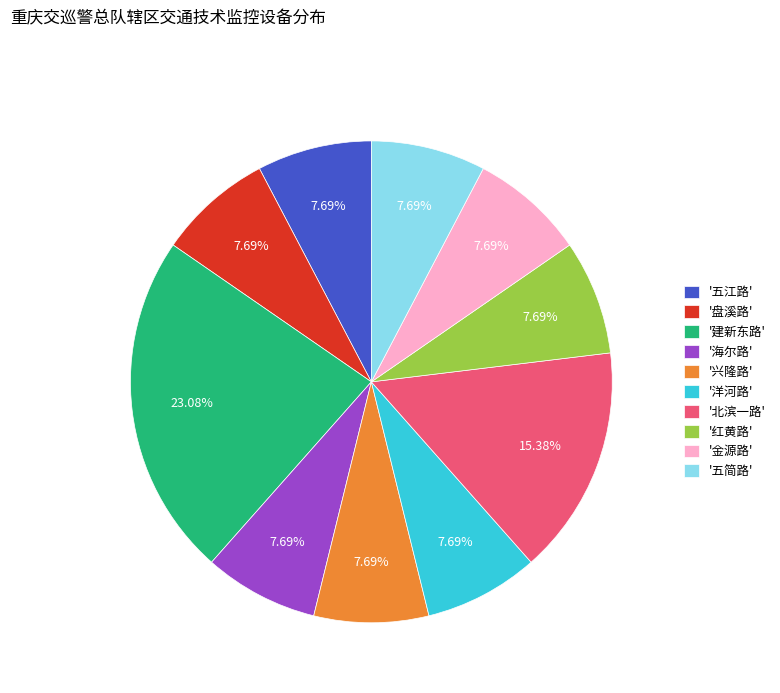

Is the sum of '洋河路' and '建新东路' greater than half?

No